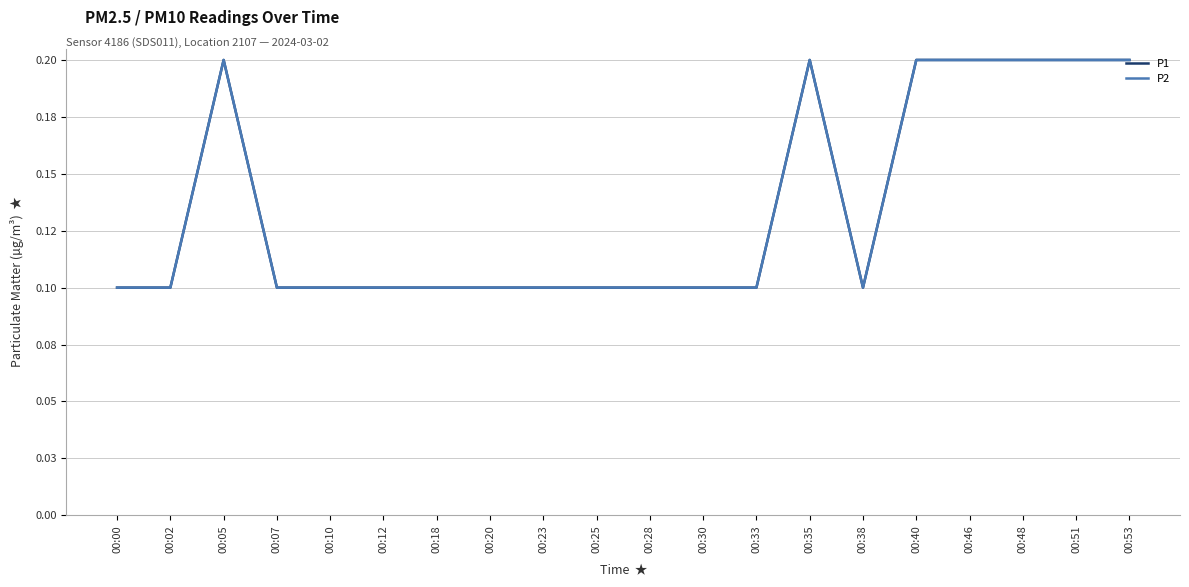

Which category has the lowest value across all series?

00:00